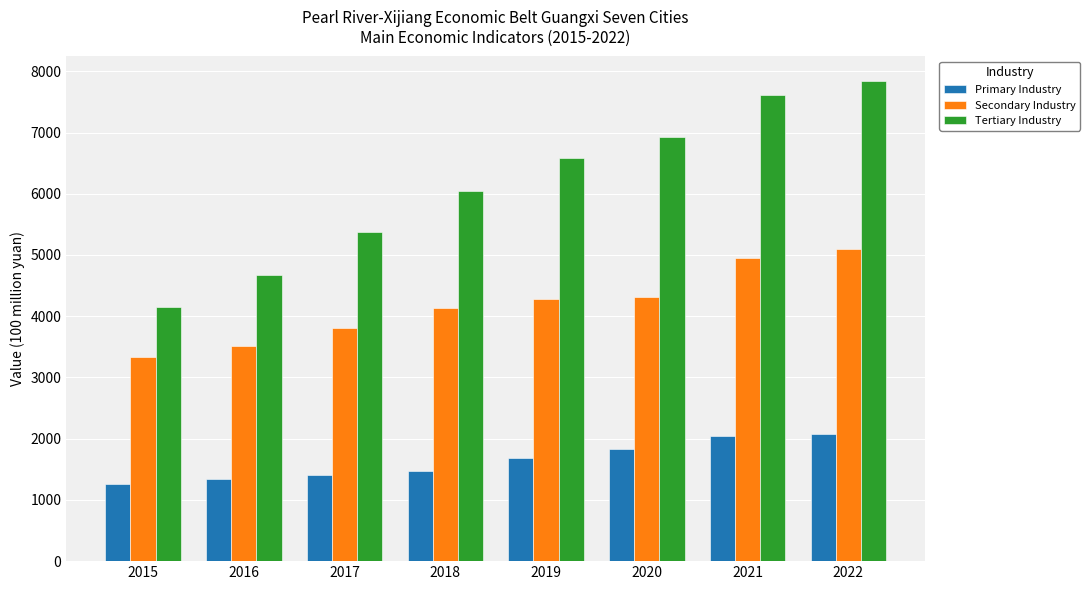

At 2022, list the series in order from largest to smallest.

Tertiary Industry, Secondary Industry, Primary Industry